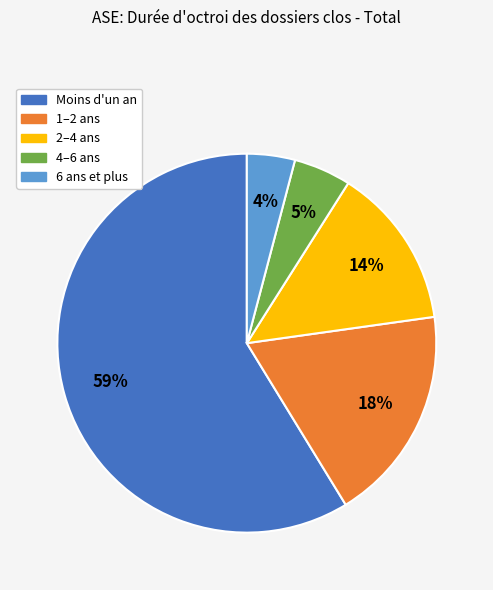

Which slice is the smallest?

6 ans et plus